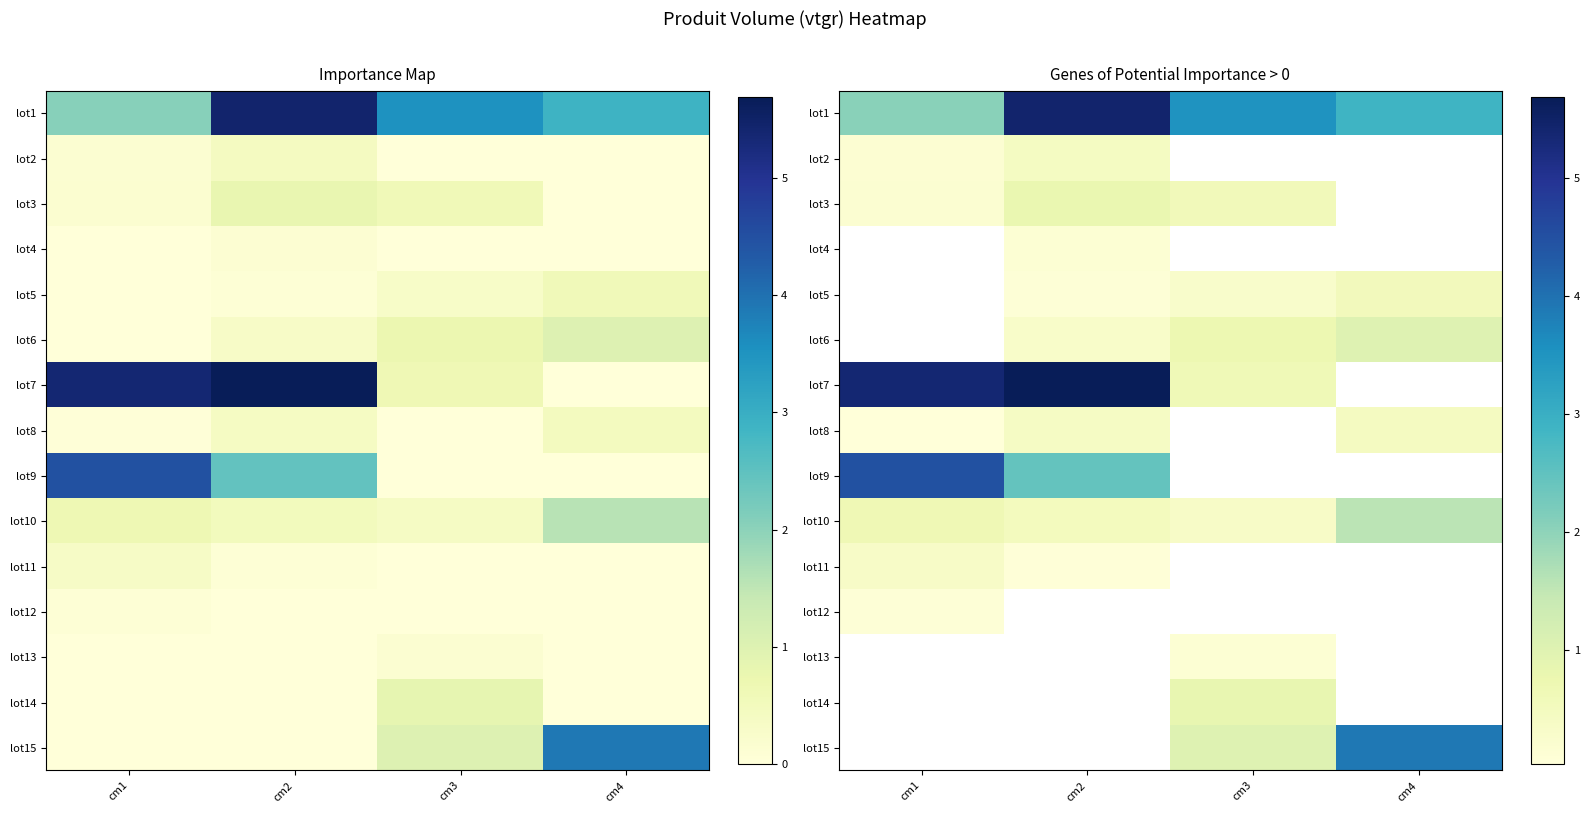

What is the greatest value displayed?

5.7